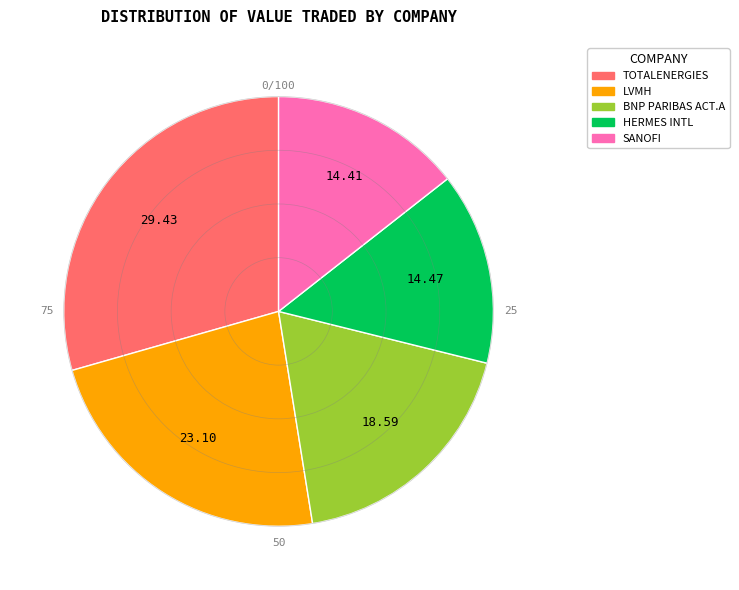

Which slice is the largest?

TOTALENERGIES